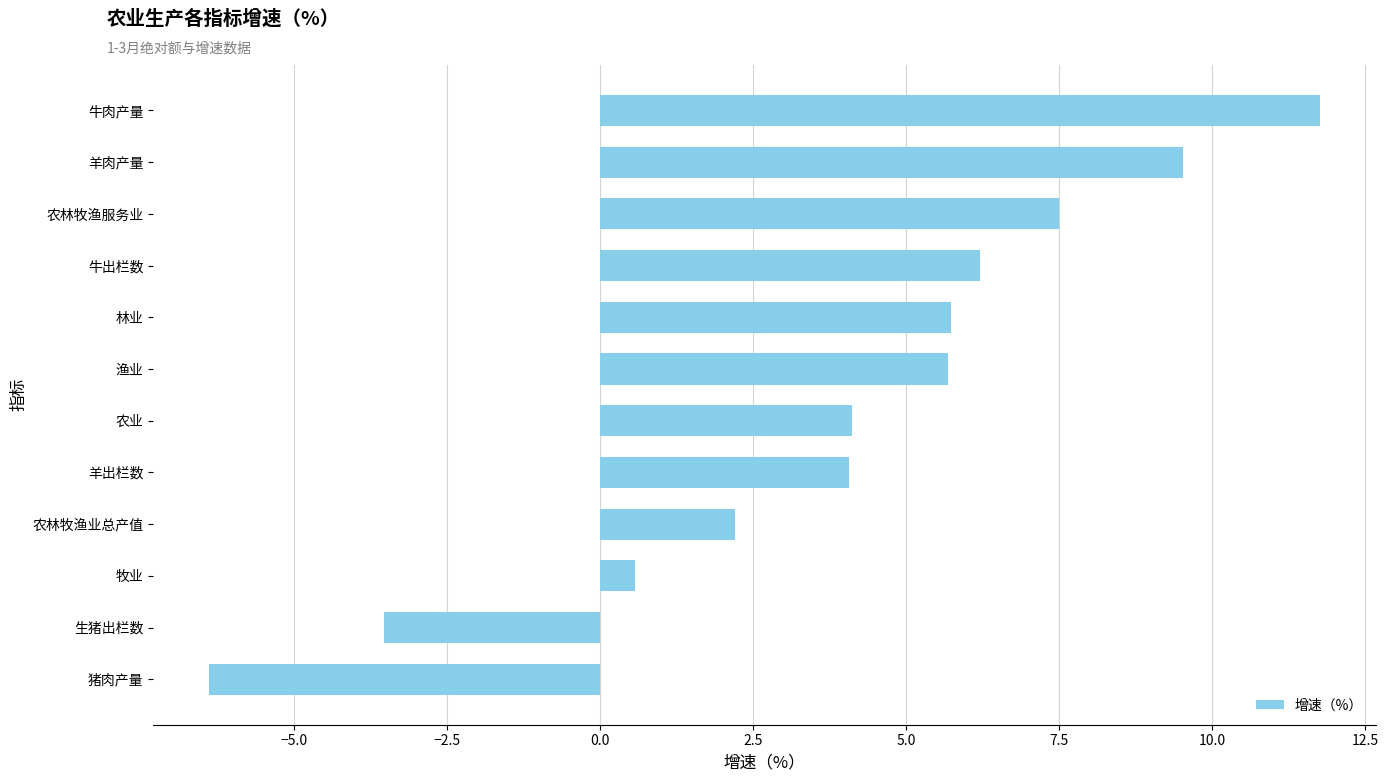

Reading top to bottom, what are all the values shown in this chart?

11.8	9.5	7.5	6.2	5.7	5.7	4.1	4.1	2.2	0.6	-3.5	-6.4